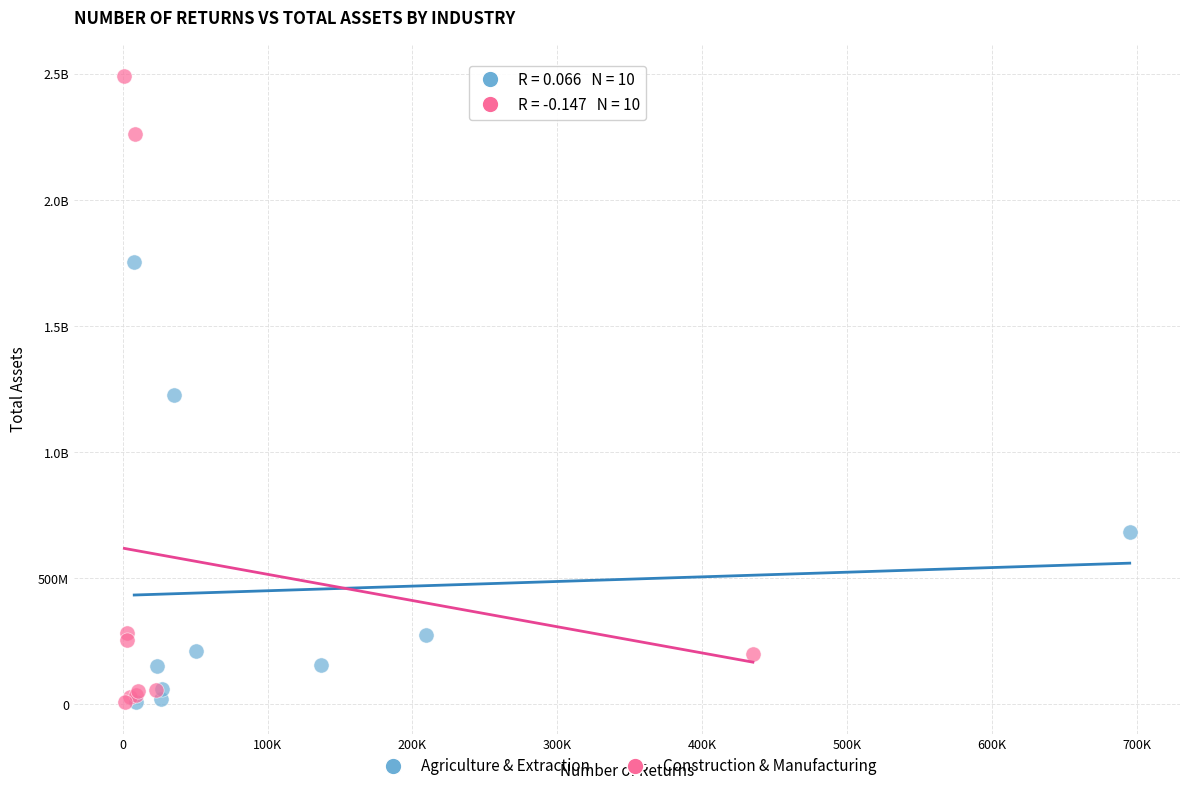

What are all the series names shown in the legend?

Agriculture & Extraction, Construction & Manufacturing